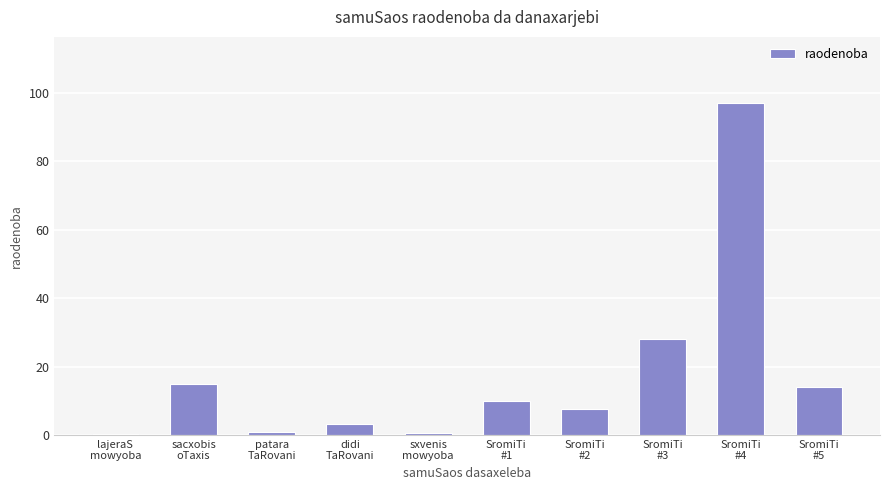

What is the maximum value shown in the chart?

97.0